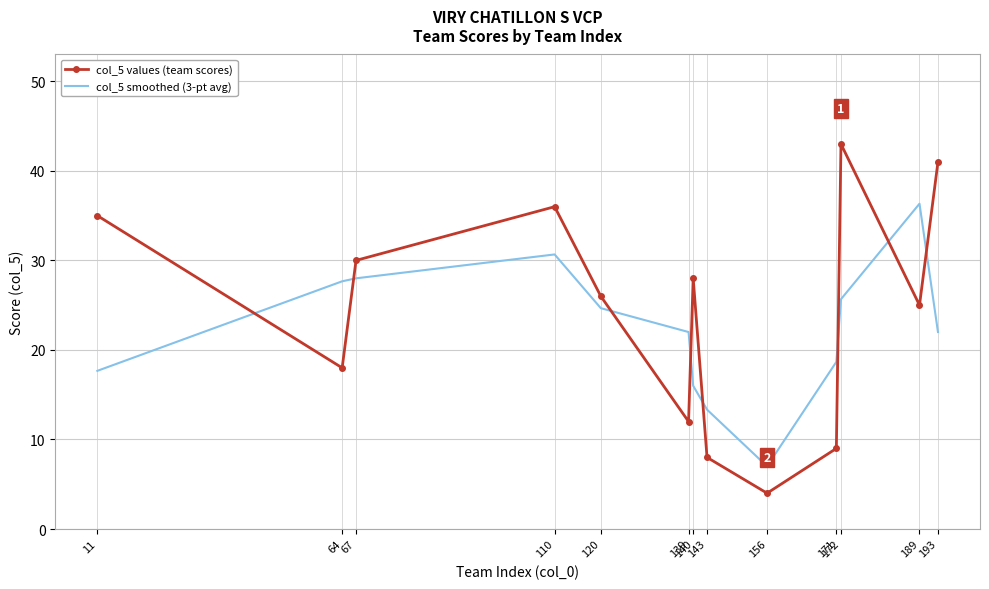

The value of col_5 smoothed (3-pt avg) at 139 is 28.8. True or false?

False